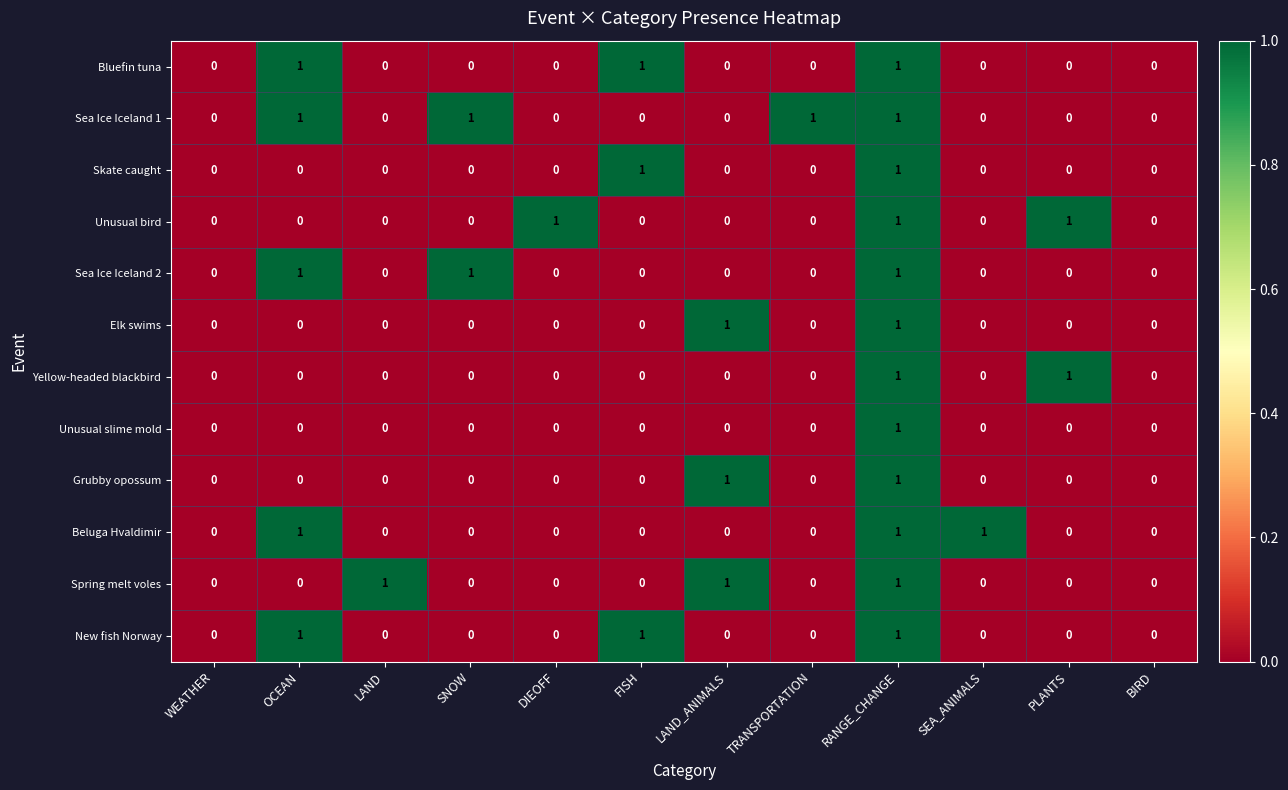

The value of Grubby opossum at PLANTS is 0. True or false?

True